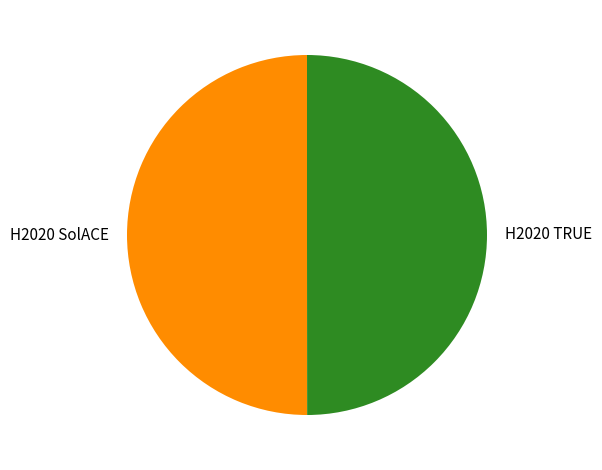

How many segments does this pie chart have?

2